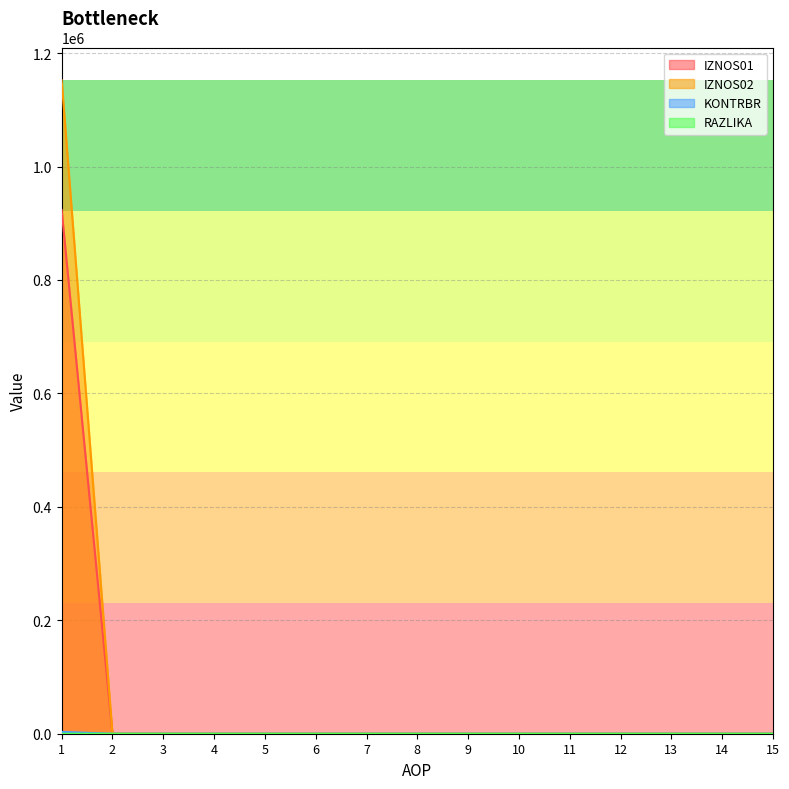

Which series changed the most between 1 and 13?

IZNOS02